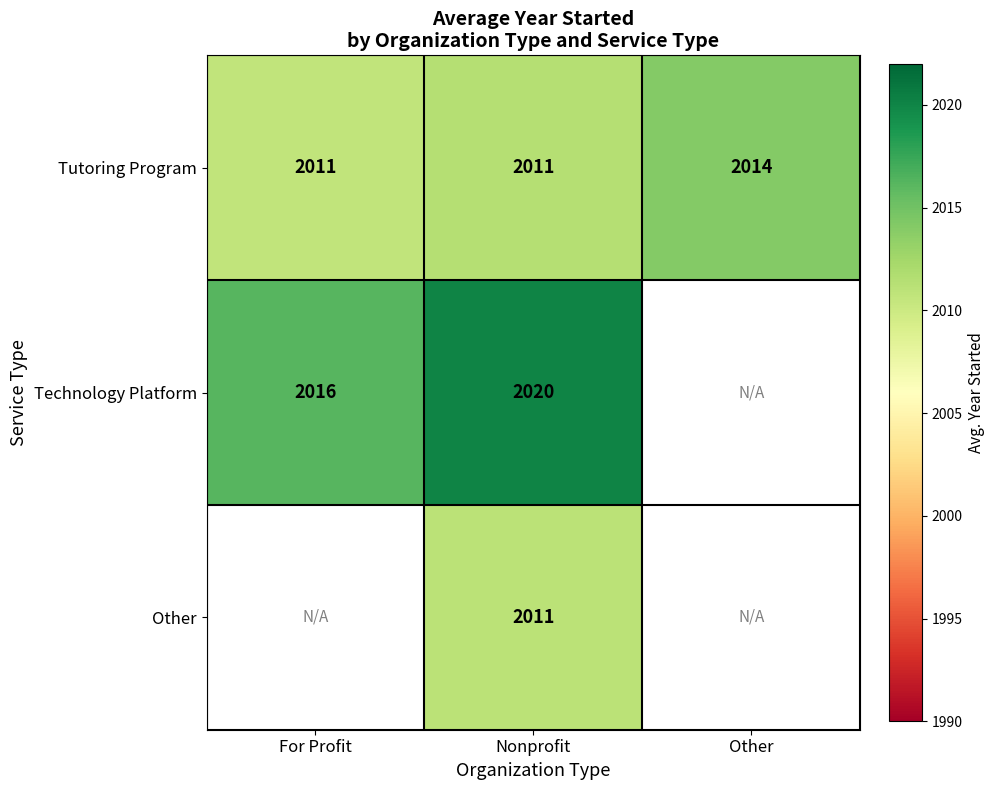

Which label corresponds to the largest value in the chart?

Nonprofit